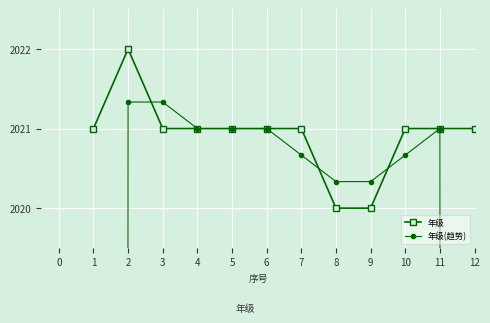

Where is the first local maximum for 年级?

2